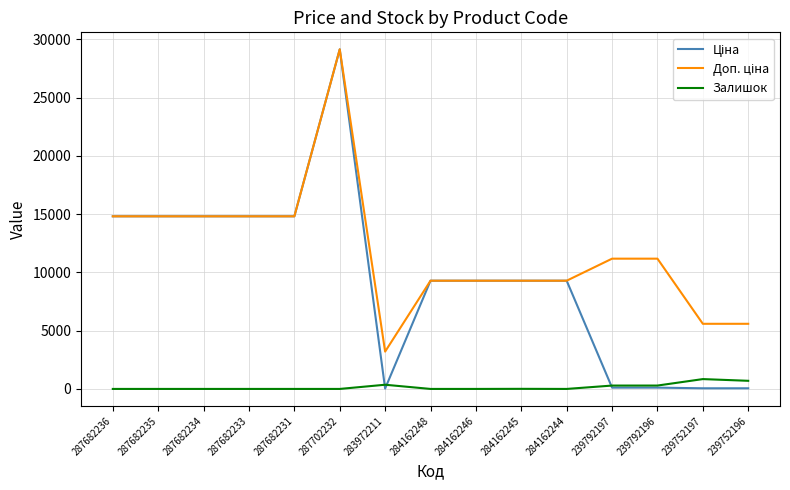

Which label corresponds to the largest value in the chart?

287702232